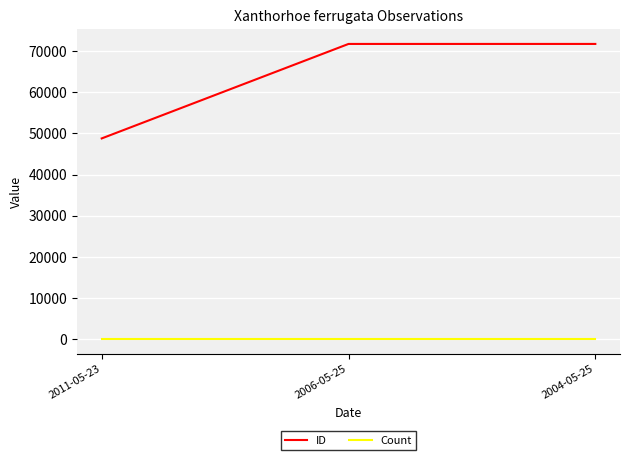

What position from the left is 2004-05-25?

3